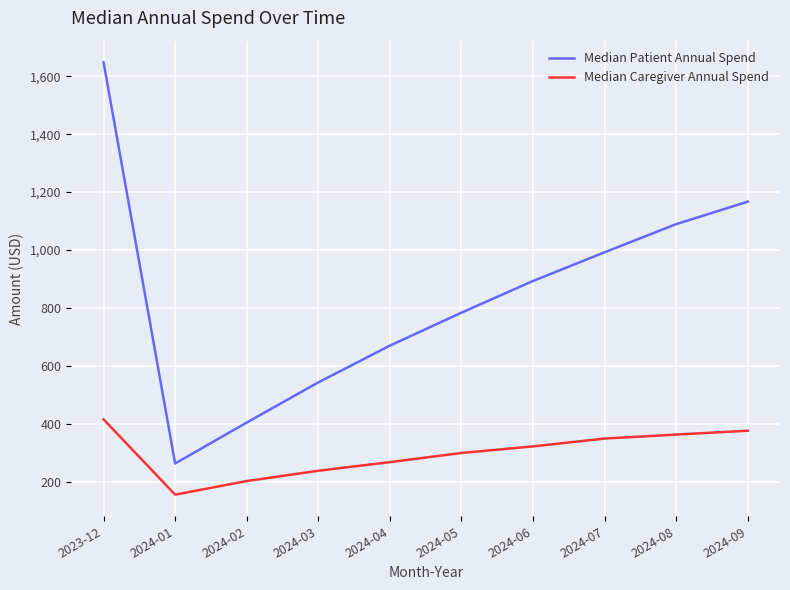

True or false: Median Caregiver Annual Spend and Median Patient Annual Spend cross at least once.

False